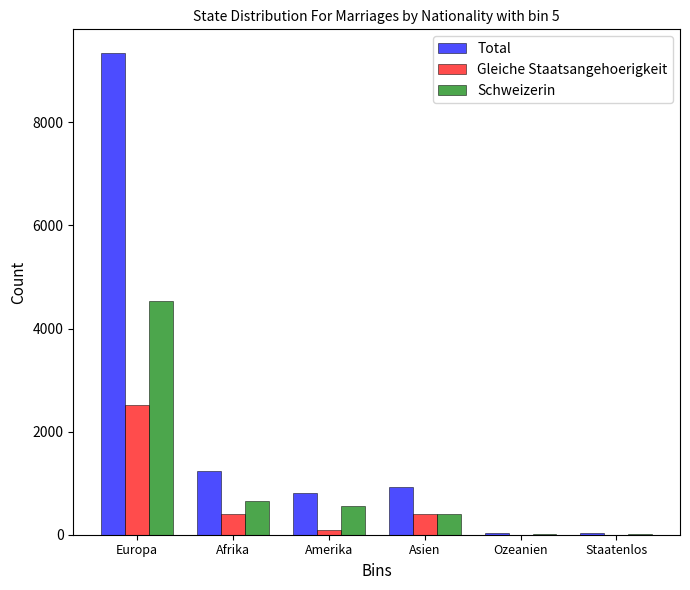

Which series changed the most between Asien and Staatenlos?

Total